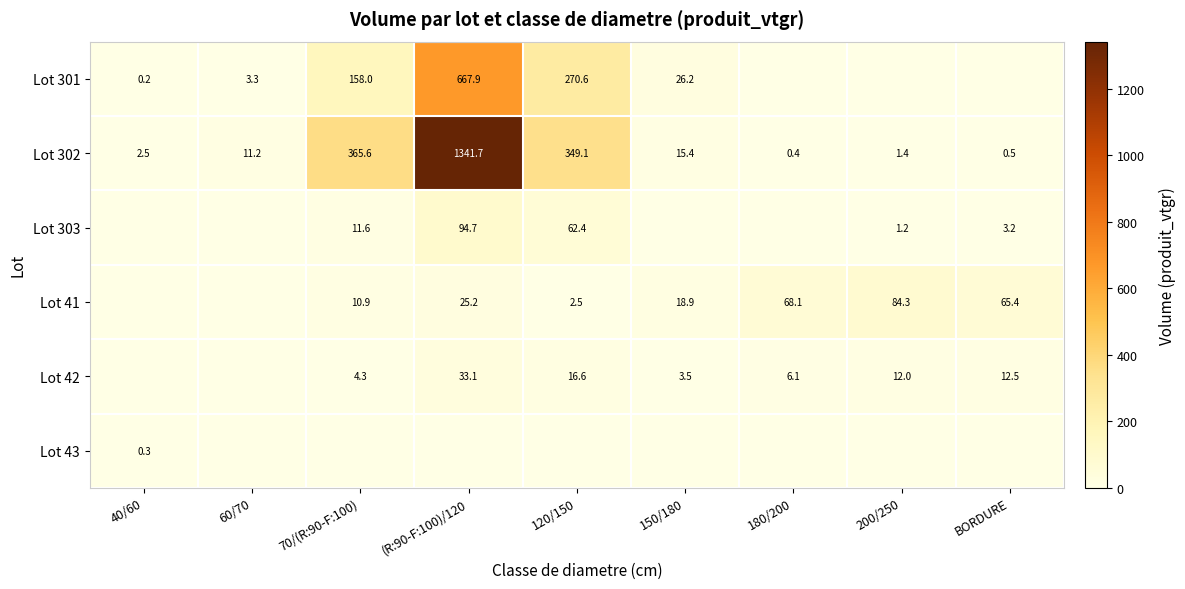

Where does the Lot 302 series first go above 11?

60/70